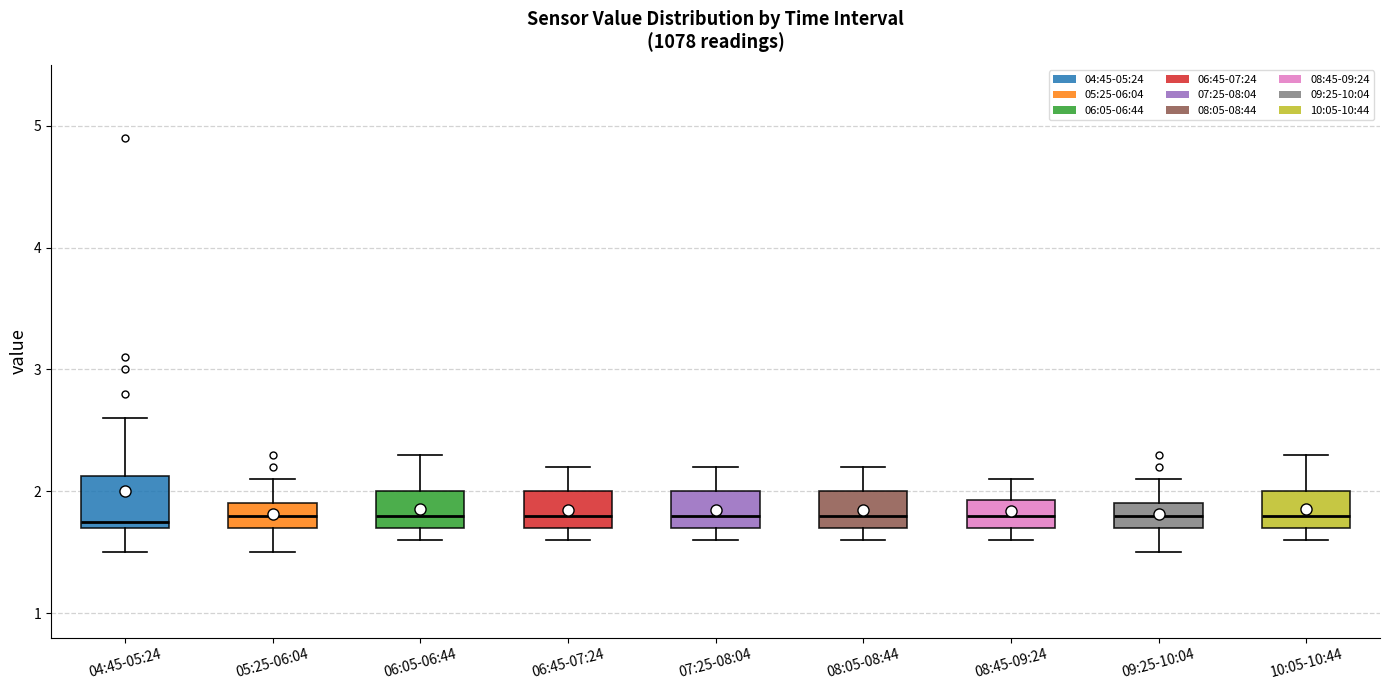

Reading left to right, read every box against the y-axis: the position of its median line, the range the box covers, and the ends of its whiskers. The values are not printed on the chart, so give them approximately, as read against the axis.

04:45-05:24: median 1.8, box 1.7 to 2.1, whiskers 1.5 to 2.6
05:25-06:04: median 1.8, box 1.7 to 1.9, whiskers 1.5 to 2.1
06:05-06:44: median 1.8, box 1.7 to 2.0, whiskers 1.6 to 2.3
06:45-07:24: median 1.8, box 1.7 to 2.0, whiskers 1.6 to 2.2
07:25-08:04: median 1.8, box 1.7 to 2.0, whiskers 1.6 to 2.2
08:05-08:44: median 1.8, box 1.7 to 2.0, whiskers 1.6 to 2.2
08:45-09:24: median 1.8, box 1.7 to 1.9, whiskers 1.6 to 2.1
09:25-10:04: median 1.8, box 1.7 to 1.9, whiskers 1.5 to 2.1
10:05-10:44: median 1.8, box 1.7 to 2.0, whiskers 1.6 to 2.3